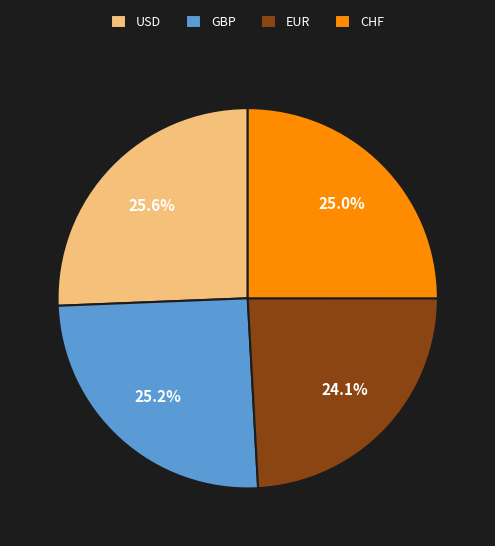

How many segments does this pie chart have?

4